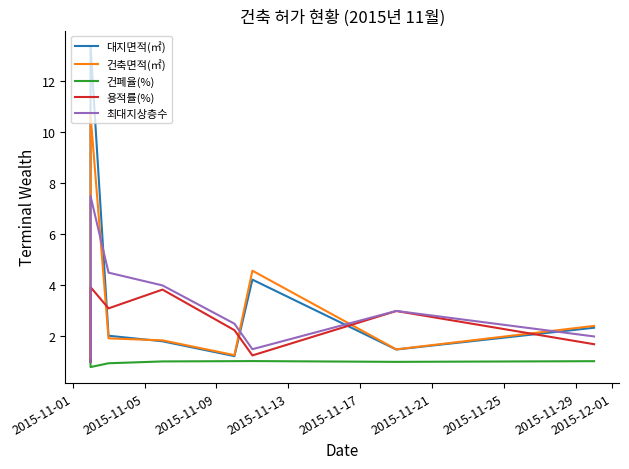

What is the highest value of the 대지면적(㎡) series?

13.4